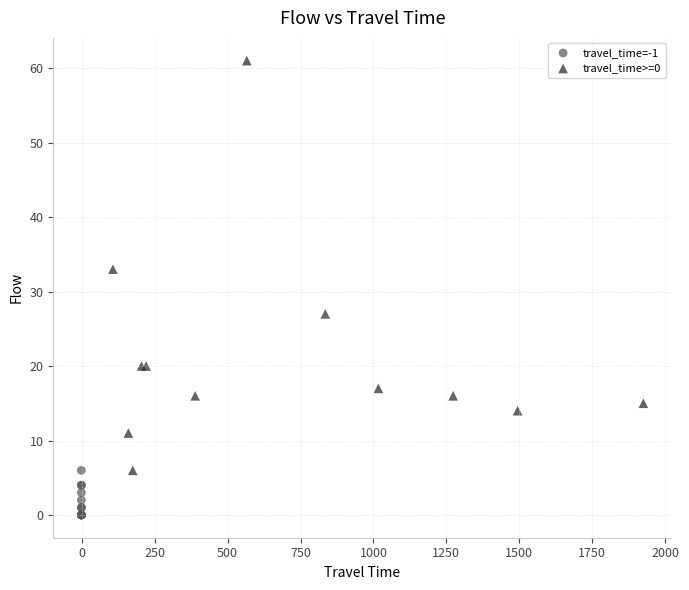

Which series contains the lowest Y value?

travel_time=-1